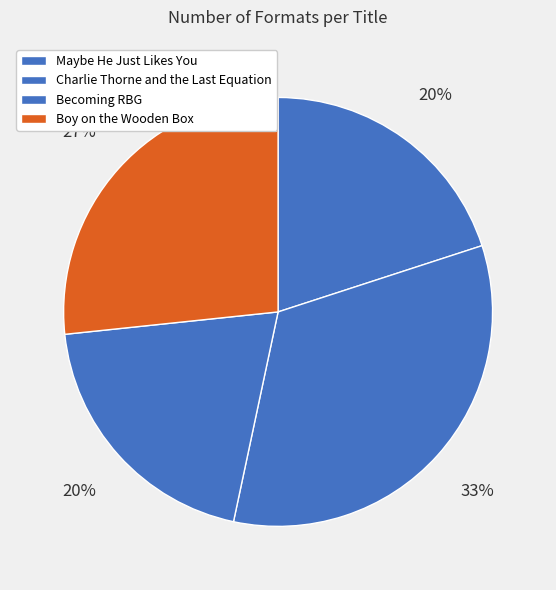

Count the number of slices in the pie.

4